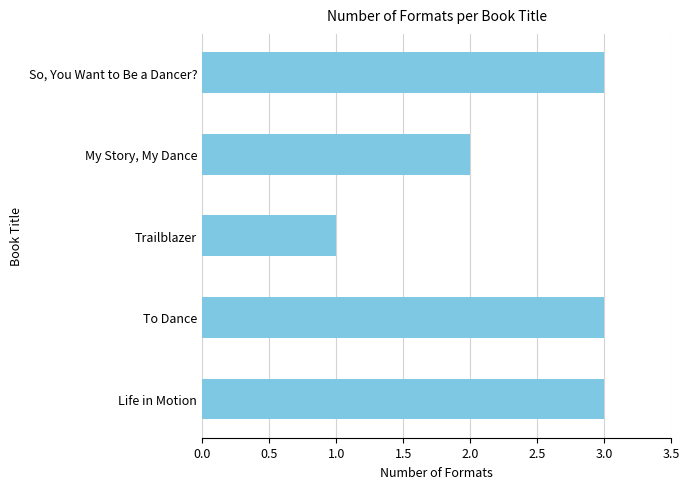

How many categories are shown in the chart?

5